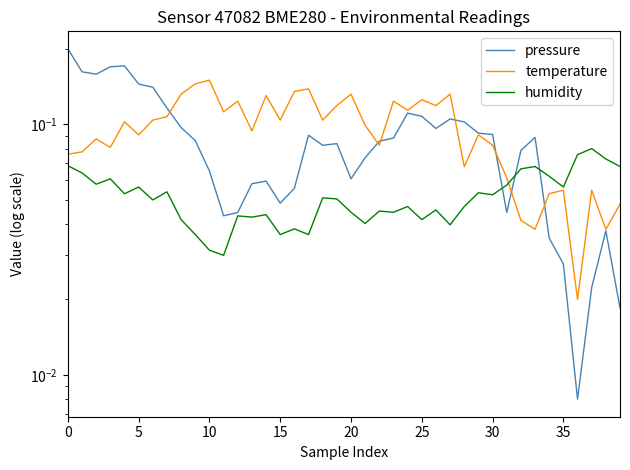

Reading right to left, extract all data points from this chart.

pressure: 0.0	0.0	0.0	0.0	0.0	0.0	0.1	0.1	0.0	0.1	0.1	0.1	0.1	0.1	0.1	0.1	0.1	0.1	0.1	0.1	0.1	0.1	0.1	0.1	0.0	0.1	0.1	0.0	0.0	0.1	0.1	0.1	0.1	0.1	0.1	0.2	0.2	0.2	0.2	0.2
temperature: 0.0	0.0	0.1	0.0	0.1	0.1	0.0	0.0	0.1	0.1	0.1	0.1	0.1	0.1	0.1	0.1	0.1	0.1	0.1	0.1	0.1	0.1	0.1	0.1	0.1	0.1	0.1	0.1	0.1	0.1	0.1	0.1	0.1	0.1	0.1	0.1	0.1	0.1	0.1	0.1
humidity: 0.1	0.1	0.1	0.1	0.1	0.1	0.1	0.1	0.1	0.1	0.1	0.0	0.0	0.0	0.0	0.0	0.0	0.0	0.0	0.0	0.1	0.1	0.0	0.0	0.0	0.0	0.0	0.0	0.0	0.0	0.0	0.0	0.1	0.0	0.1	0.1	0.1	0.1	0.1	0.1